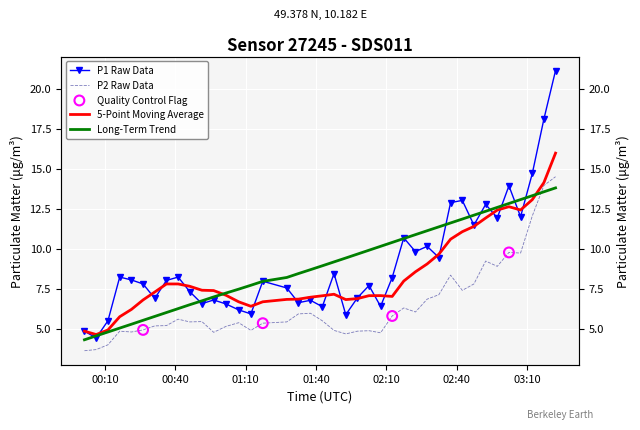

Which series reaches the minimum Y coordinate?

P2